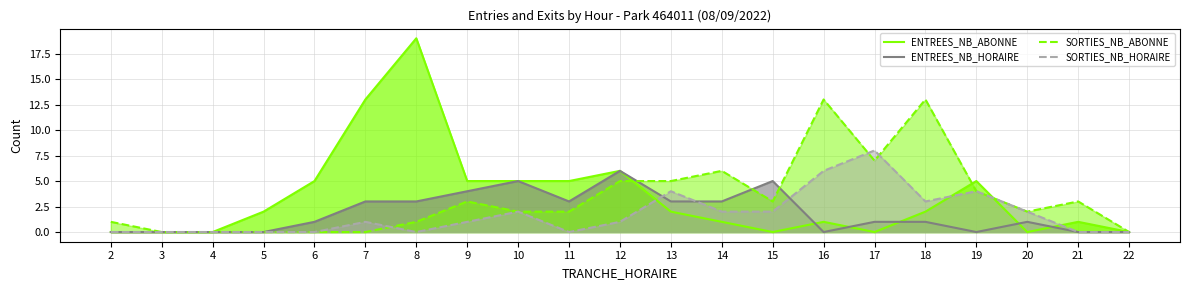

Reading left to right, extract all data points from this chart.

ENTREES_NB_ABONNE: 2=0	3=0	4=0	5=2	6=5	7=13	8=19	9=5	10=5	11=5	12=6	13=2	14=1	15=0	16=1	17=0	18=2	19=5	20=0	21=1	22=0
ENTREES_NB_HORAIRE: 2=0	3=0	4=0	5=0	6=1	7=3	8=3	9=4	10=5	11=3	12=6	13=3	14=3	15=5	16=0	17=1	18=1	19=0	20=1	21=0	22=0
SORTIES_NB_ABONNE: 2=1	3=0	4=0	5=0	6=0	7=0	8=1	9=3	10=2	11=2	12=5	13=5	14=6	15=3	16=13	17=7	18=13	19=4	20=2	21=3	22=0
SORTIES_NB_HORAIRE: 2=0	3=0	4=0	5=0	6=0	7=1	8=0	9=1	10=2	11=0	12=1	13=4	14=2	15=2	16=6	17=8	18=3	19=4	20=2	21=0	22=0